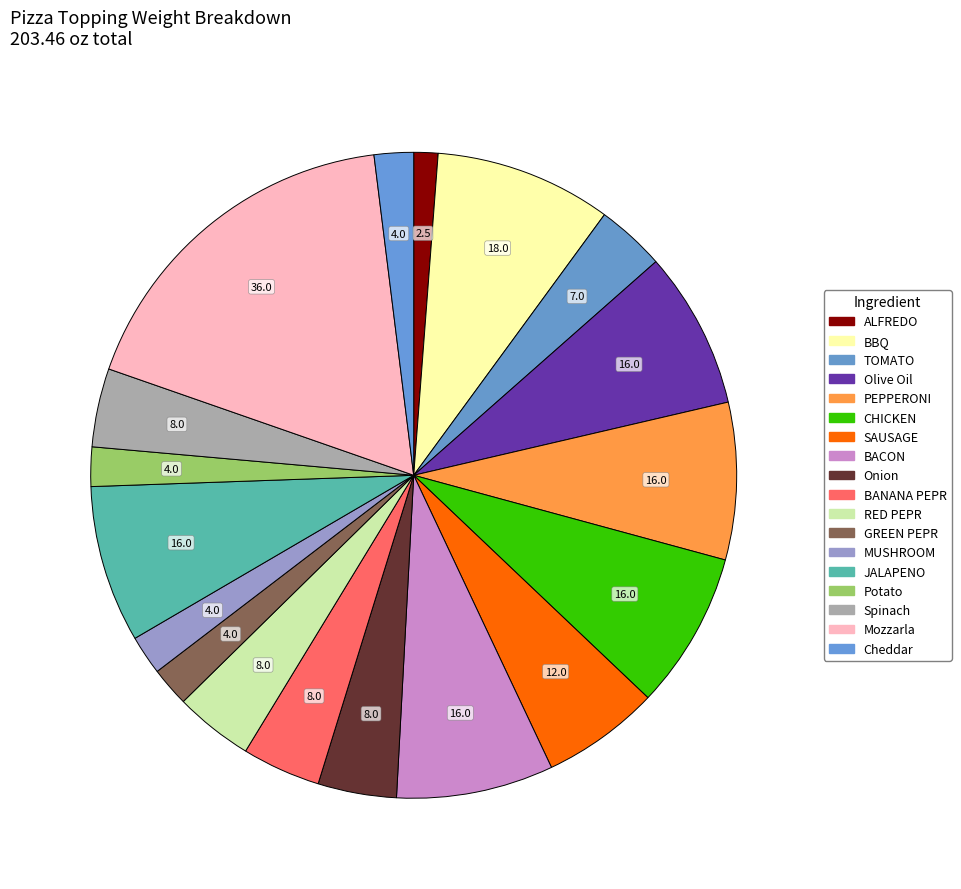

How many slices are in this pie chart?

18